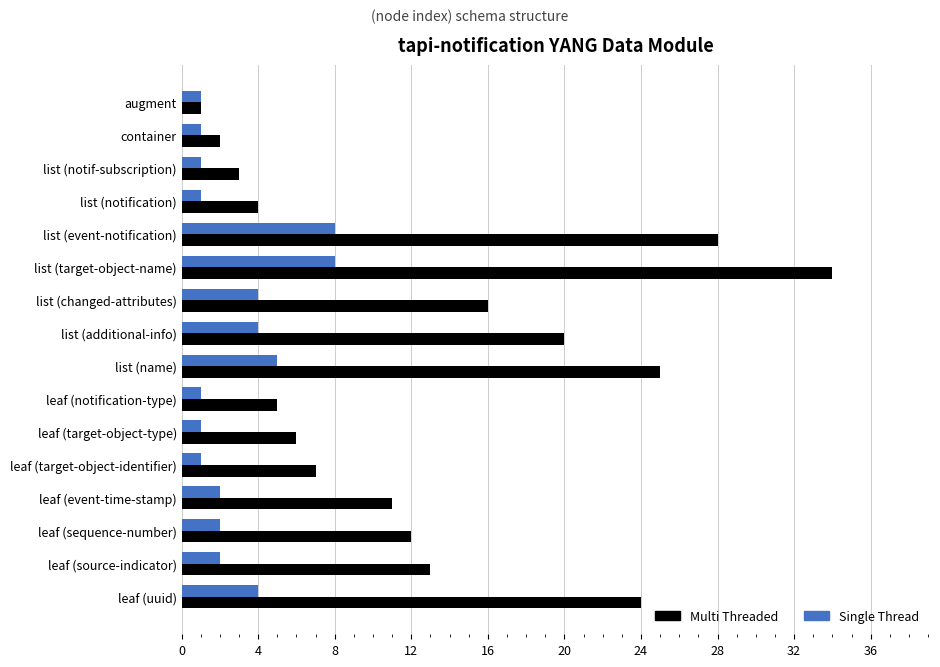

Is the value of Single Thread at leaf (target-object-identifier) greater than the value of Multi Threaded at leaf (source-indicator)?

No